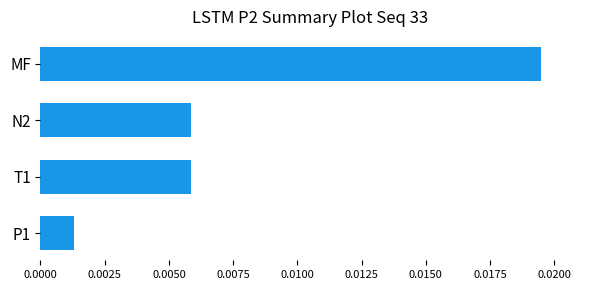

At which label is the value closest to 0?

P1